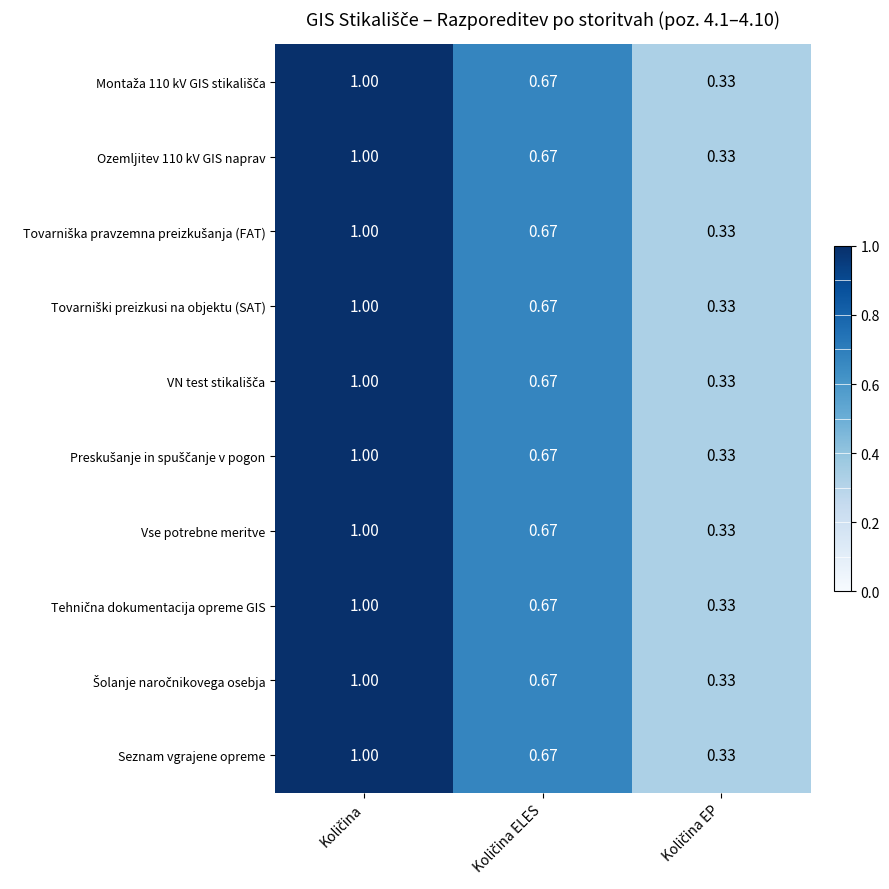

Which series has the largest range (max minus min)?

Montaža 110 kV GIS stikališča